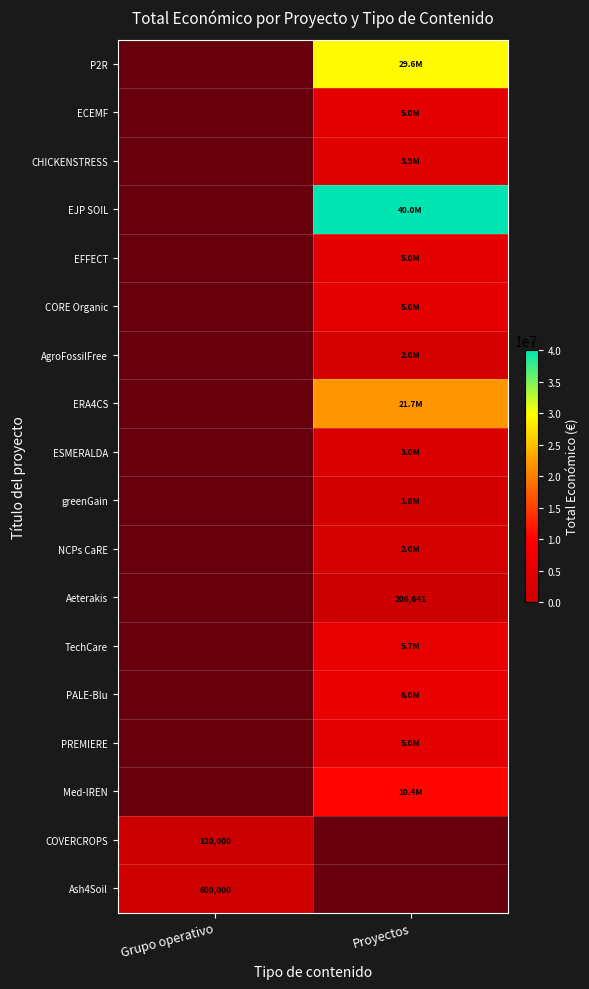

Rank the series by their maximum value, from lowest to highest.

COVERCROPS, Aeterakis, Ash4Soil, greenGain, NCPs CaRE, AgroFossilFree, ESMERALDA, CHICKENSTRESS, PREMIERE, EFFECT, ECEMF, CORE Organic, TechCare, PALE-Blu, Med-IREN, ERA4CS, P2R, EJP SOIL